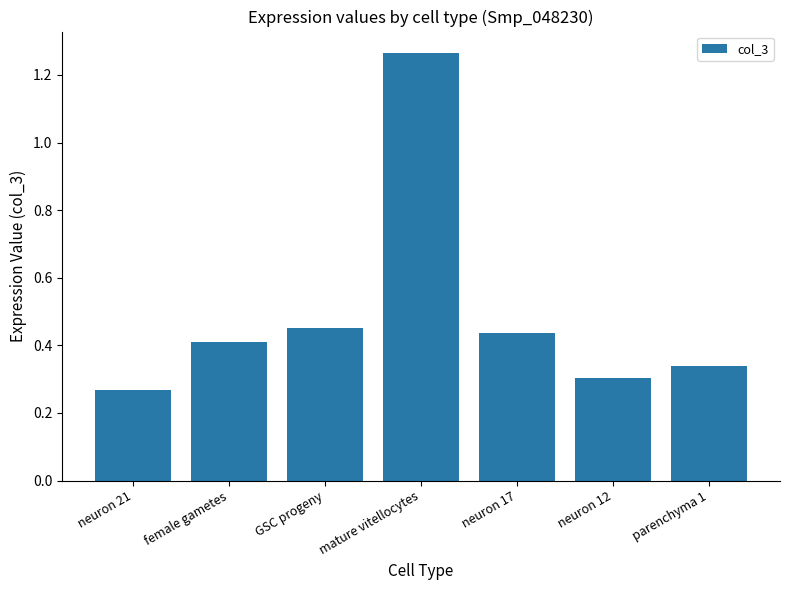

What is the sum of the values at neuron 12 and parenchyma 1?

0.6